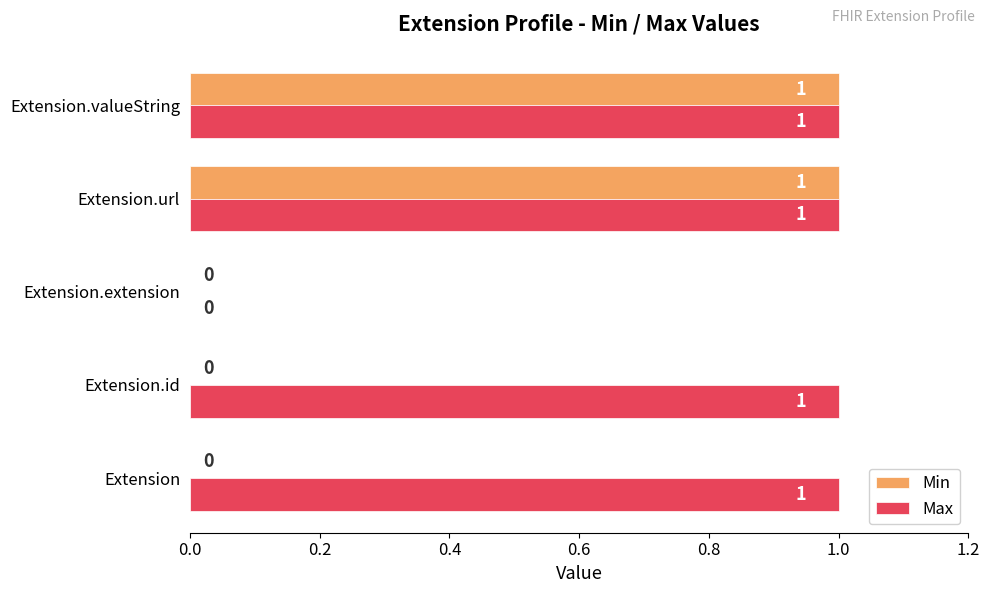

Between Extension.id and Extension.extension, which series saw the biggest shift?

Max